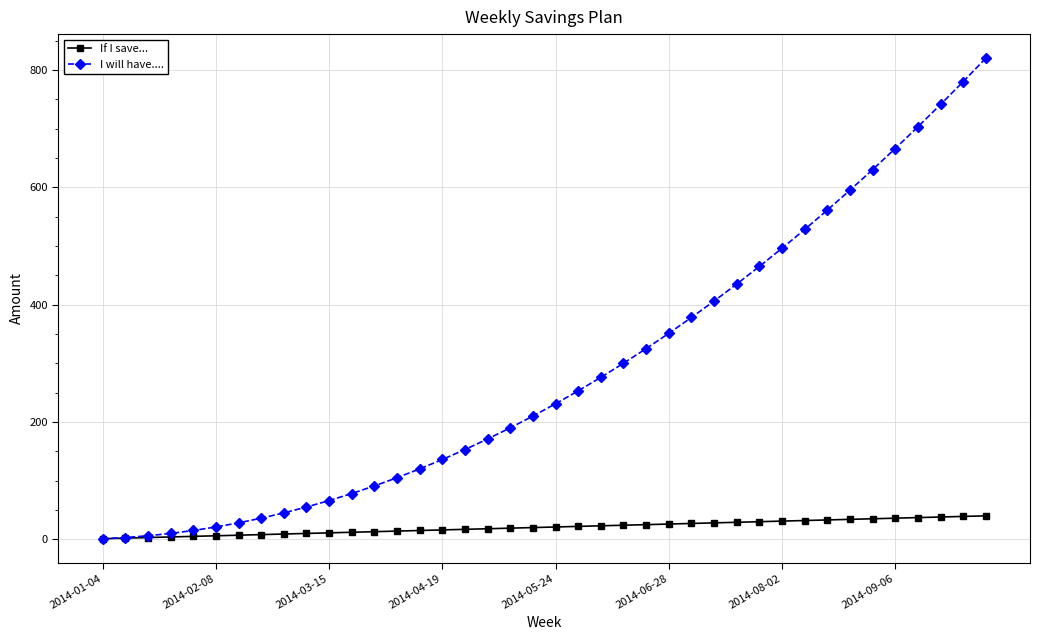

What is the greatest value displayed?

820